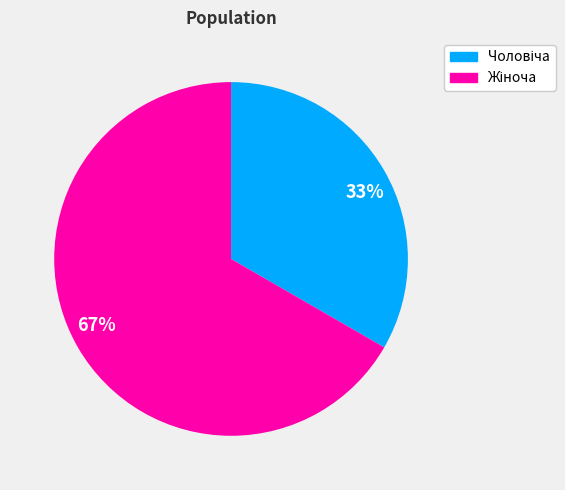

How many segments does this pie chart have?

2